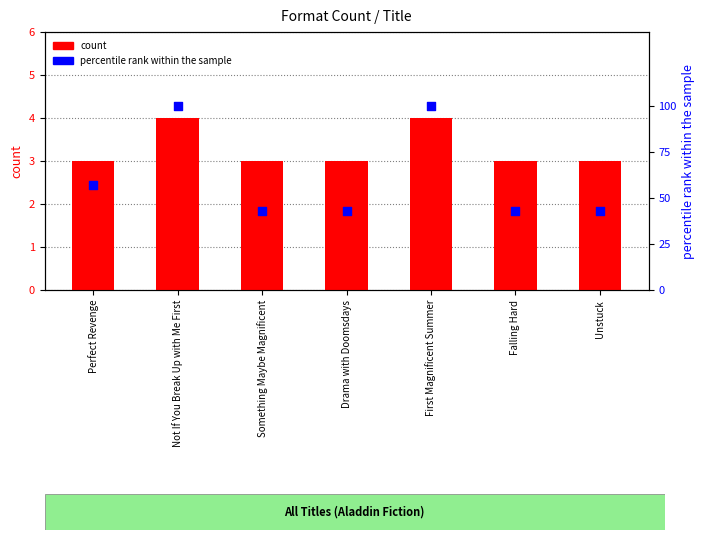

At how many categories does at least one series exceed 82?

2